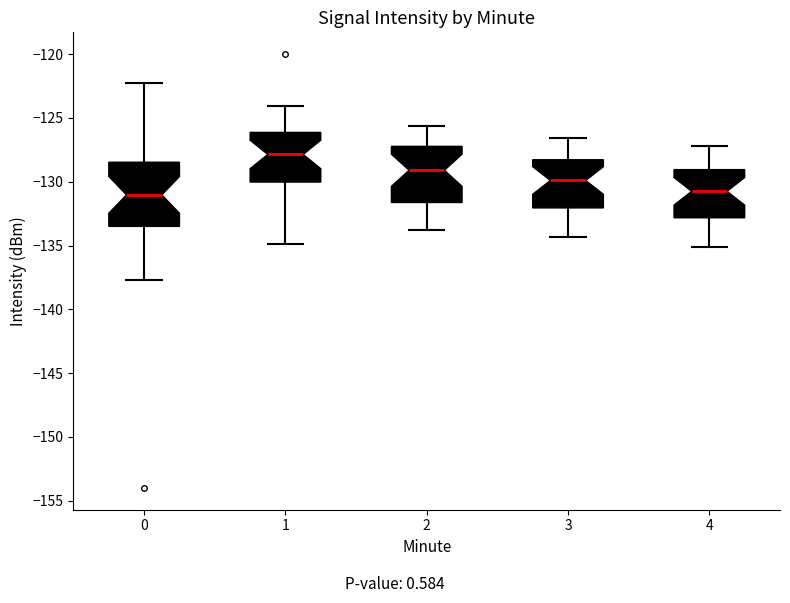

Where is the lower edge of the box at x = 2 on the y-axis? The values are not printed on the chart, so give them approximately, as read against the axis.

-131.5